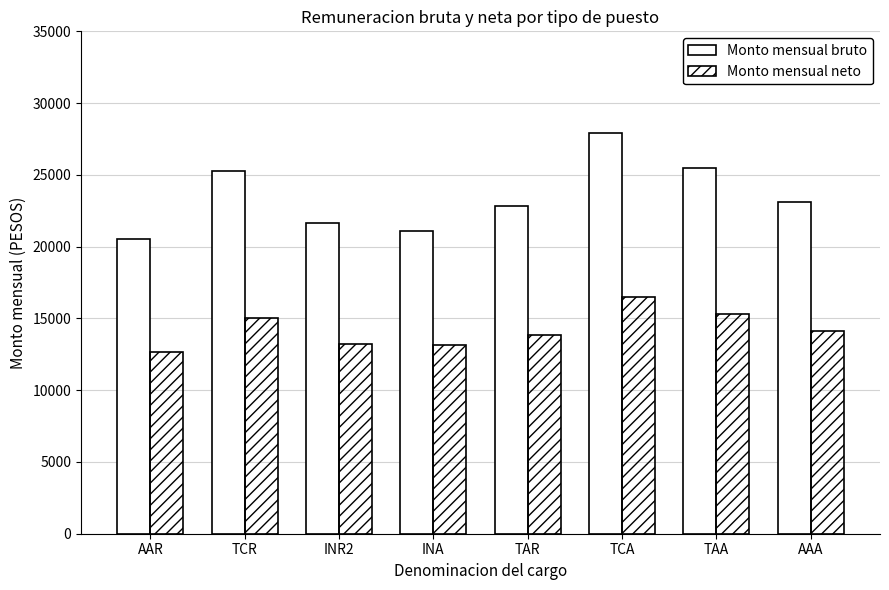

List the series in order of their overall mean, lowest first.

Monto mensual neto, Monto mensual bruto